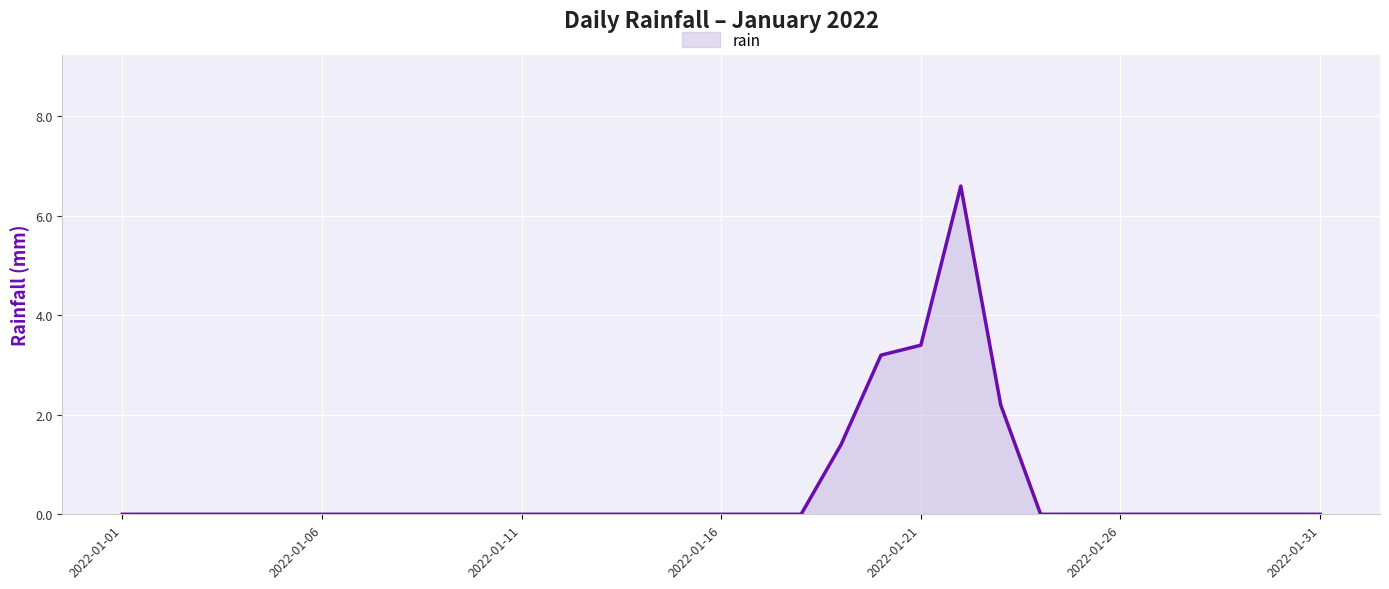

What is the maximum value shown in the chart?

6.6